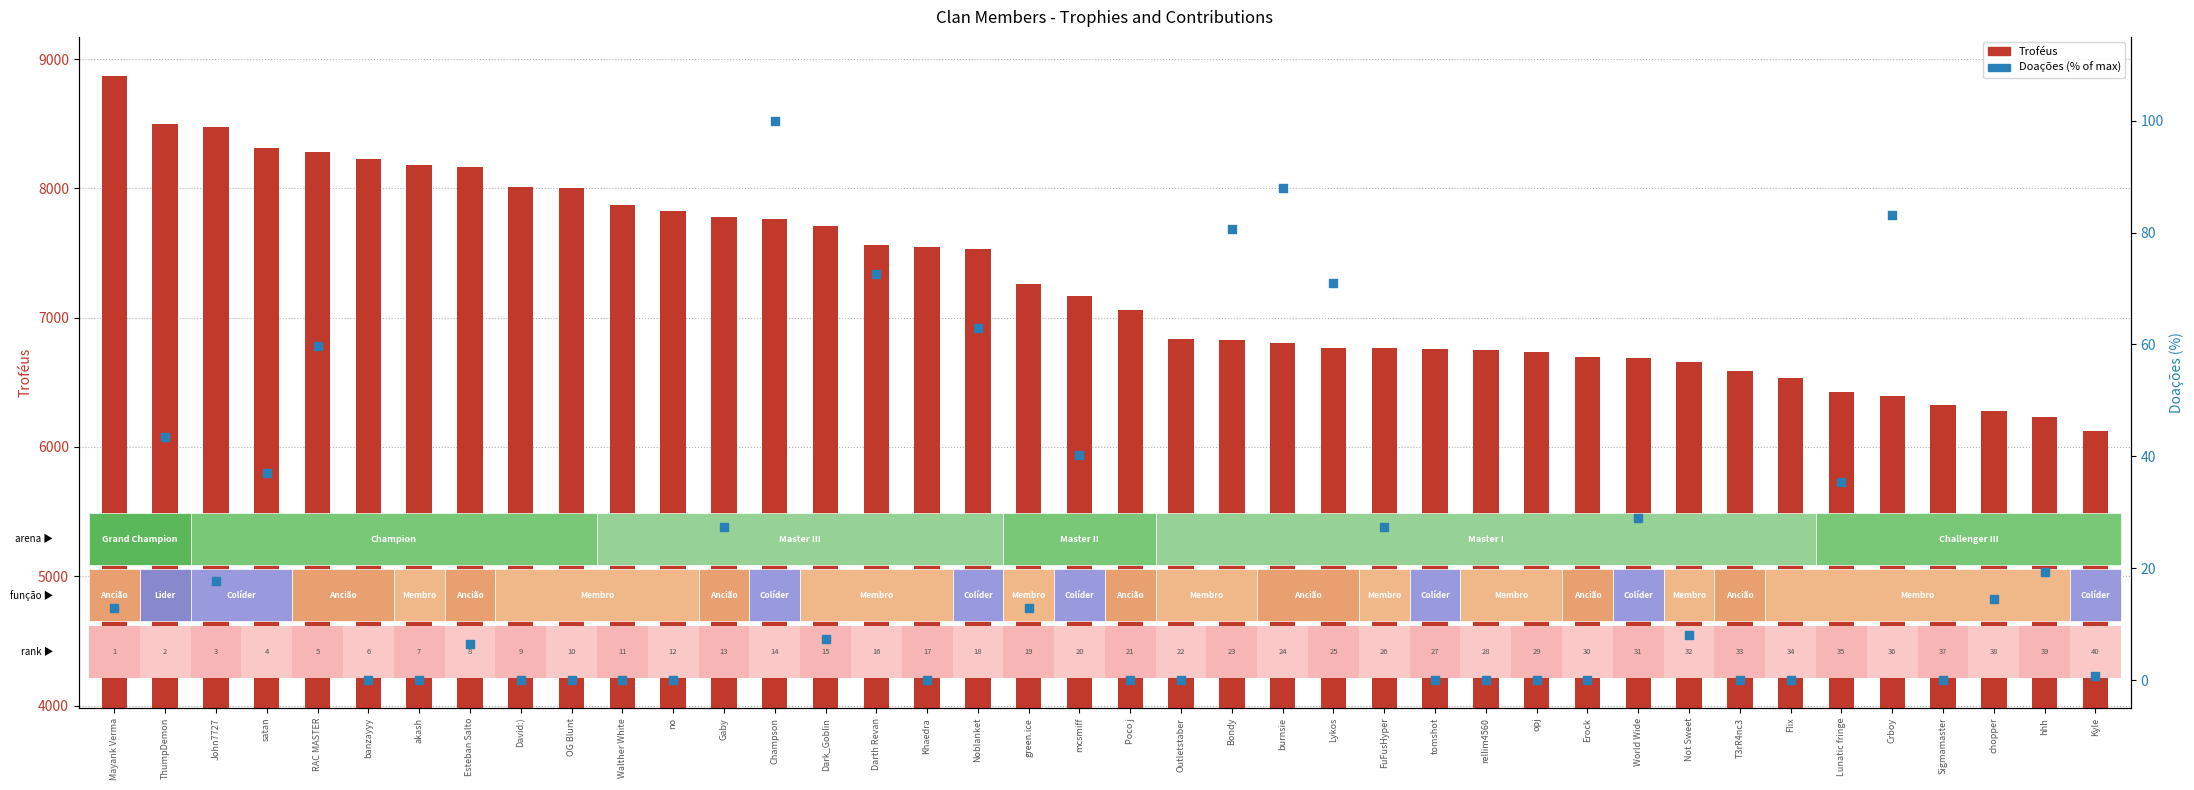

Which series has the largest total across all categories?

Troféus